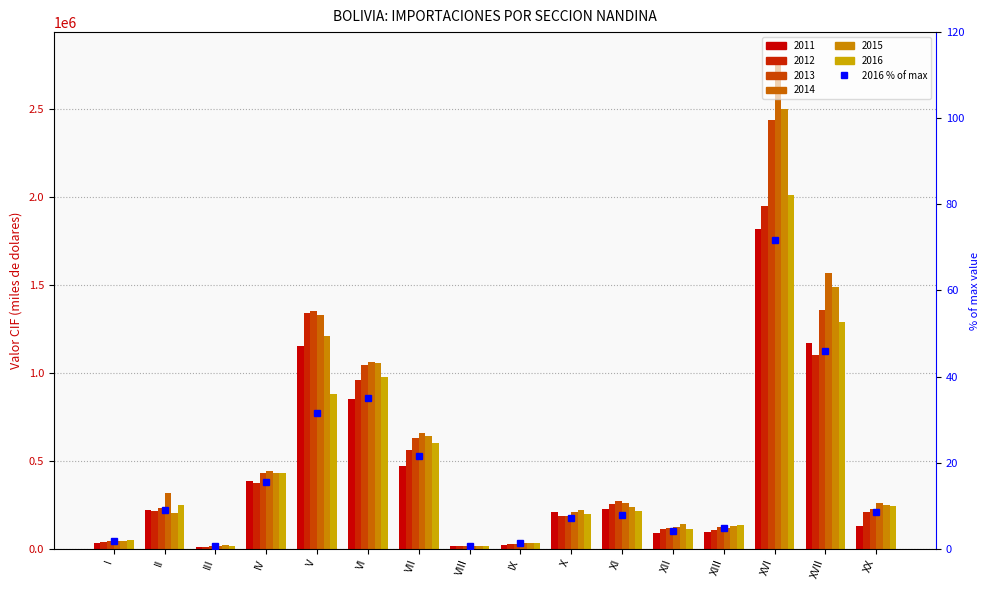

What is the change in value from III to IX?

+0.7